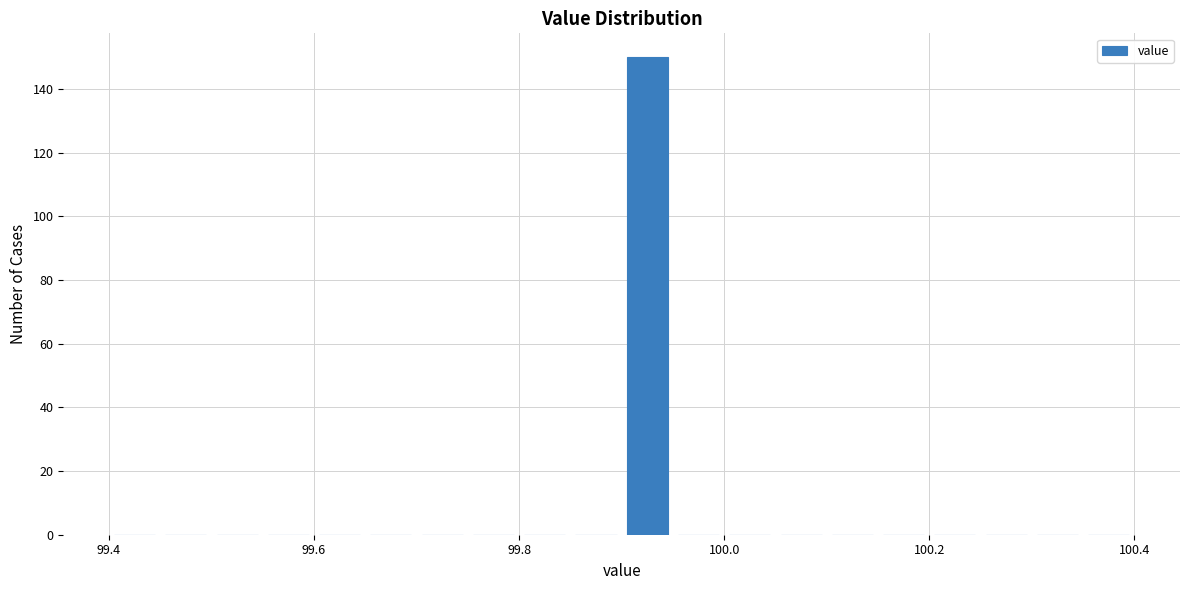

Read against the x-axis, roughly where is the centre of the tallest bar?

99.92